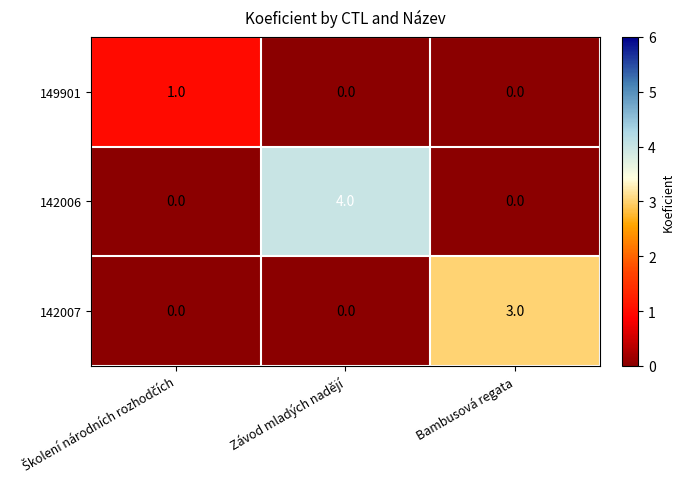

Which series changed the most between Závod mladých nadějí and Bambusová regata?

142006